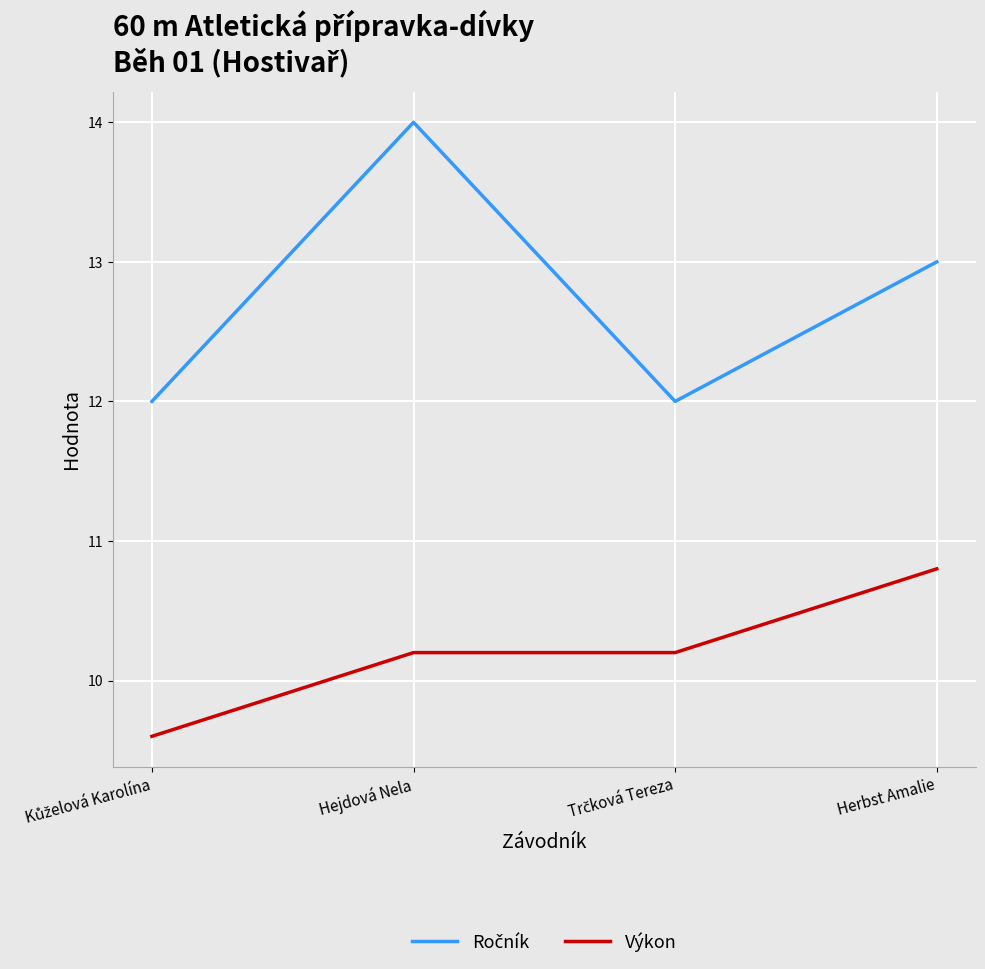

What is the difference between the maximum and minimum values in the Výkon series?

1.2